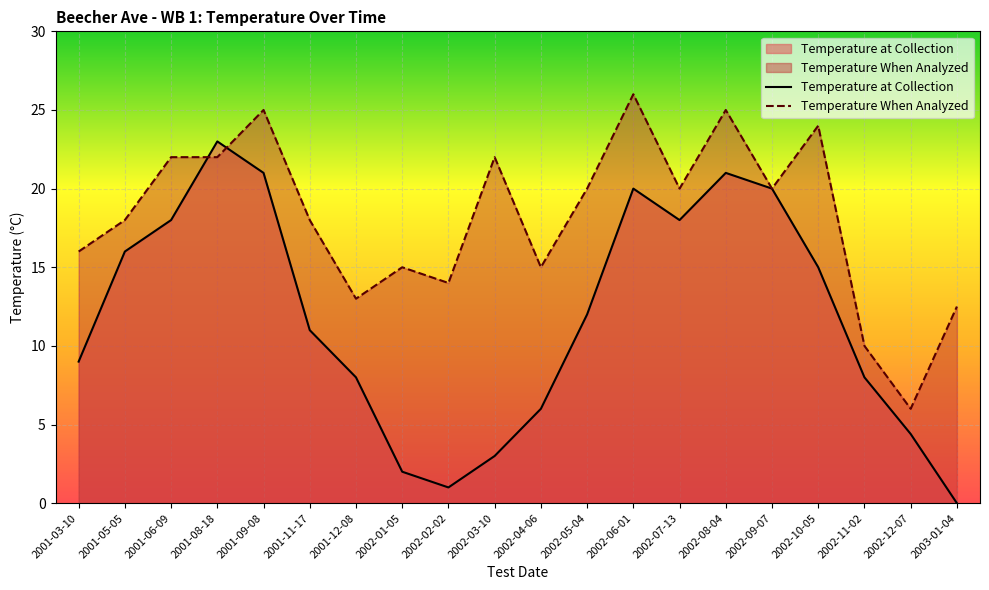

Reading right to left, transcribe all the data shown in this chart.

Temperature When Analyzed: 12.5	6.0	10.0	24.0	20.0	25.0	20.0	26.0	20.0	15.0	22.0	14.0	15.0	13.0	18.0	25.0	22.0	22.0	18.0	16.0
Temperature at Collection: 0.0	4.4	8.0	15.0	20.0	21.0	18.0	20.0	12.0	6.0	3.0	1.0	2.0	8.0	11.0	21.0	23.0	18.0	16.0	9.0